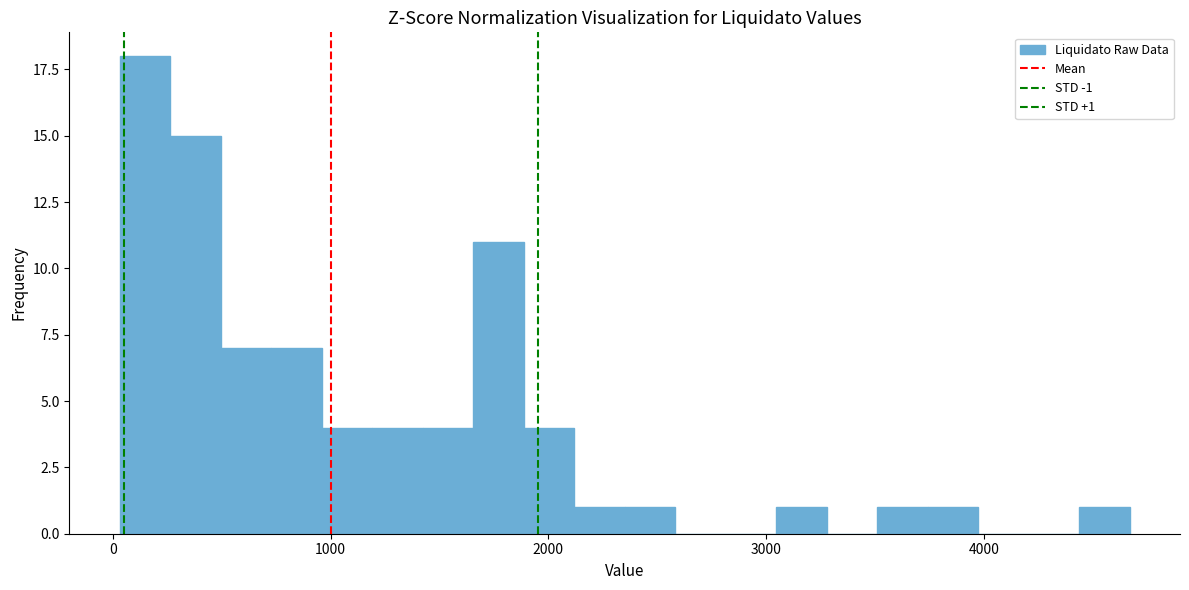

Read against the x-axis, roughly where is the centre of the tallest bar?

100